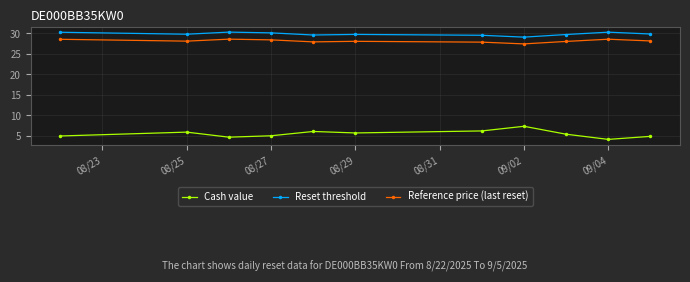

List the series in order of their peak value, lowest first.

Cash value, Reference price (last reset), Reset threshold